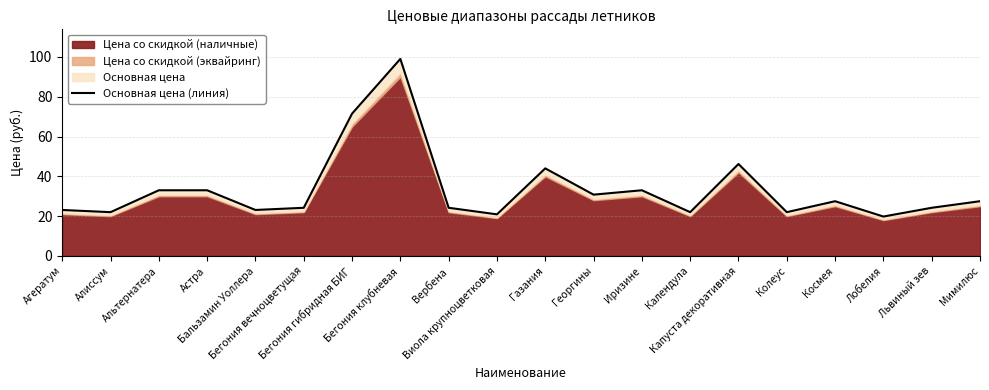

What is the difference between the maximum and minimum values?

79.2